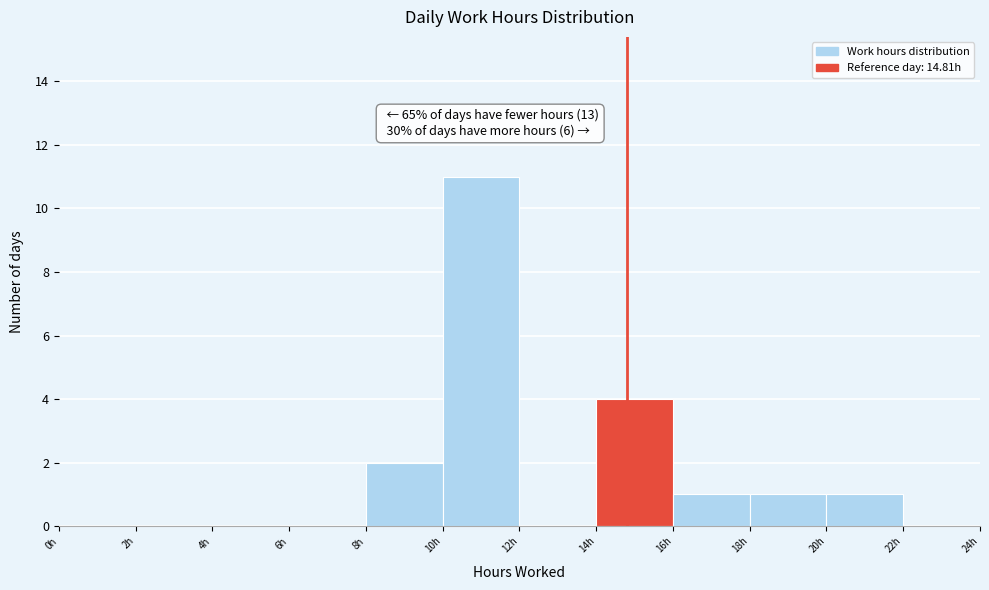

Over which range of the x-axis is the bar tallest?

10 to 12